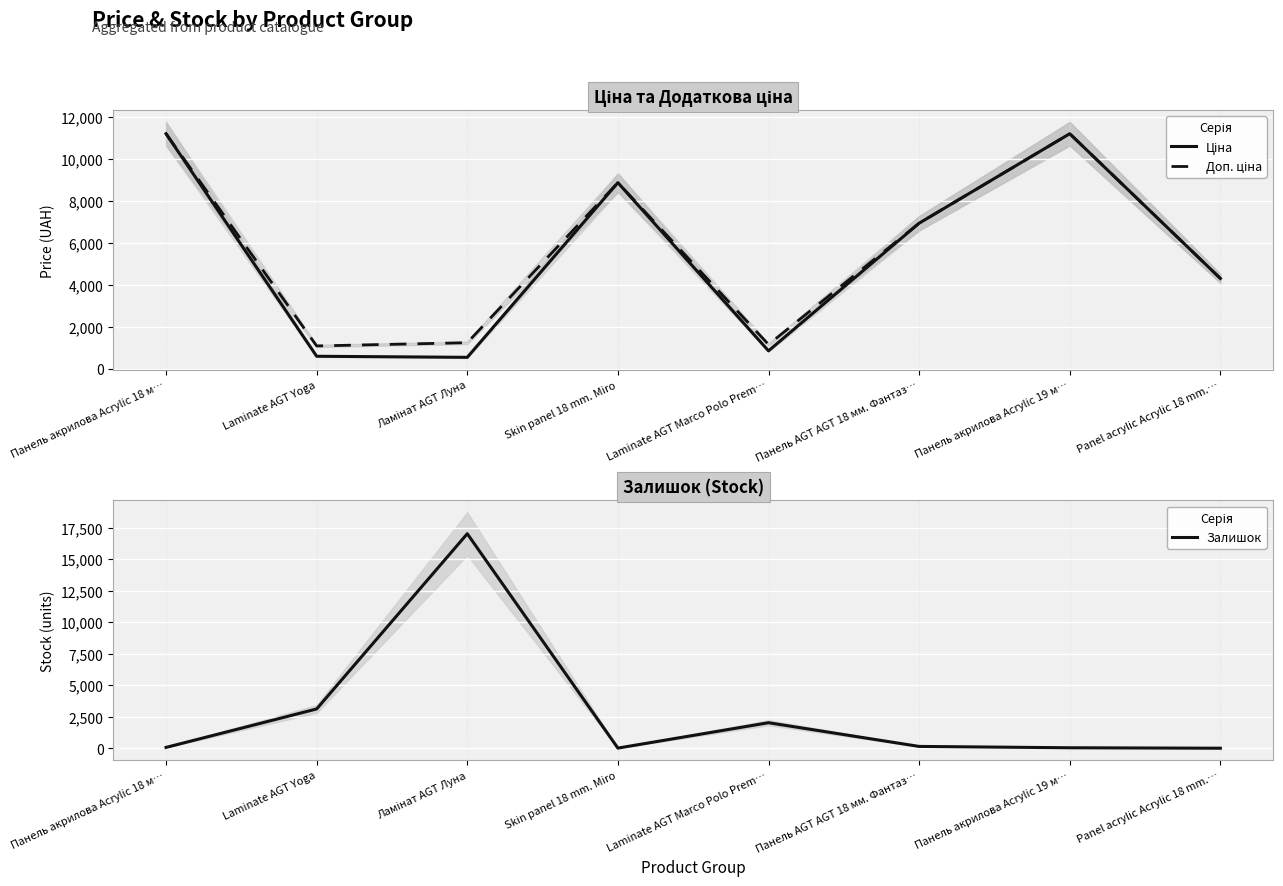

What is the minimum value for Залишок?

2